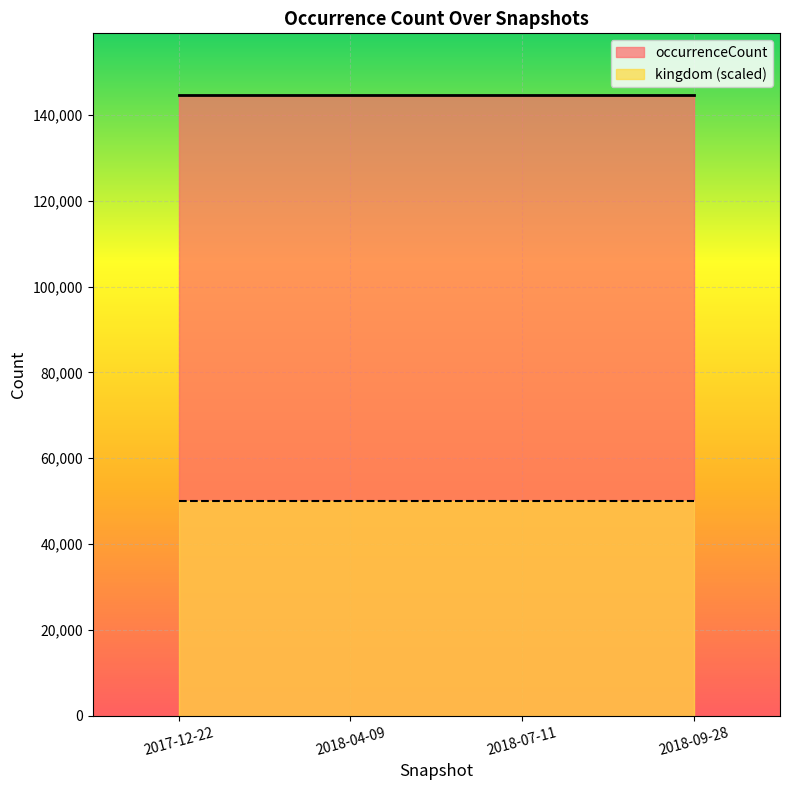

List the series in order of their peak value, highest first.

occurrenceCount, kingdom (scaled)